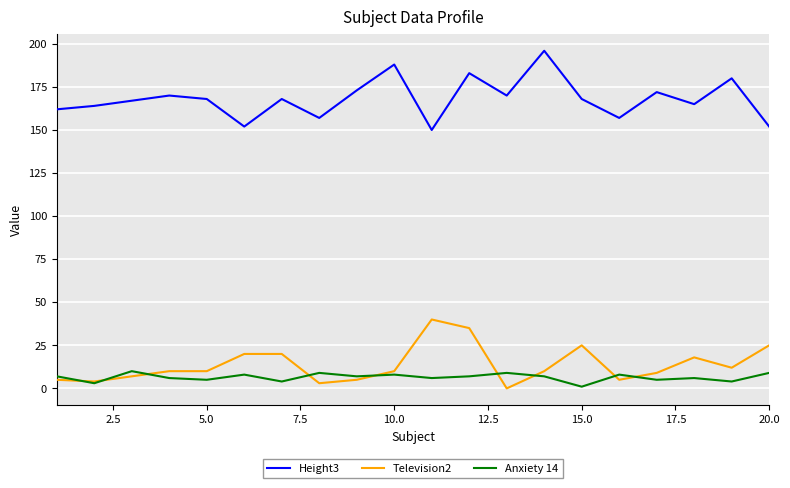

Which series has the widest spread of values?

Height3